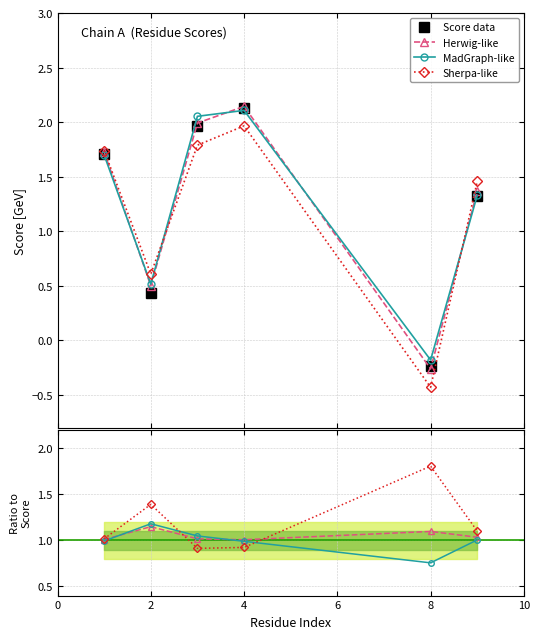

How many intersections are there between Herwig-like and Sherpa-like?

2